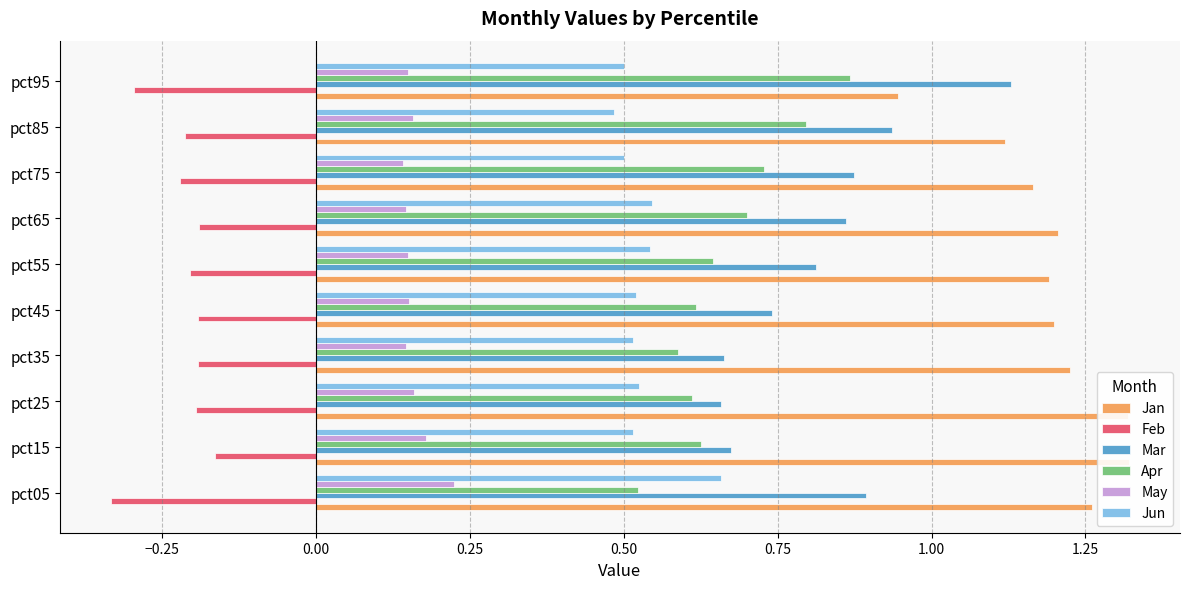

Count the May values in the range 0 to 1.

10